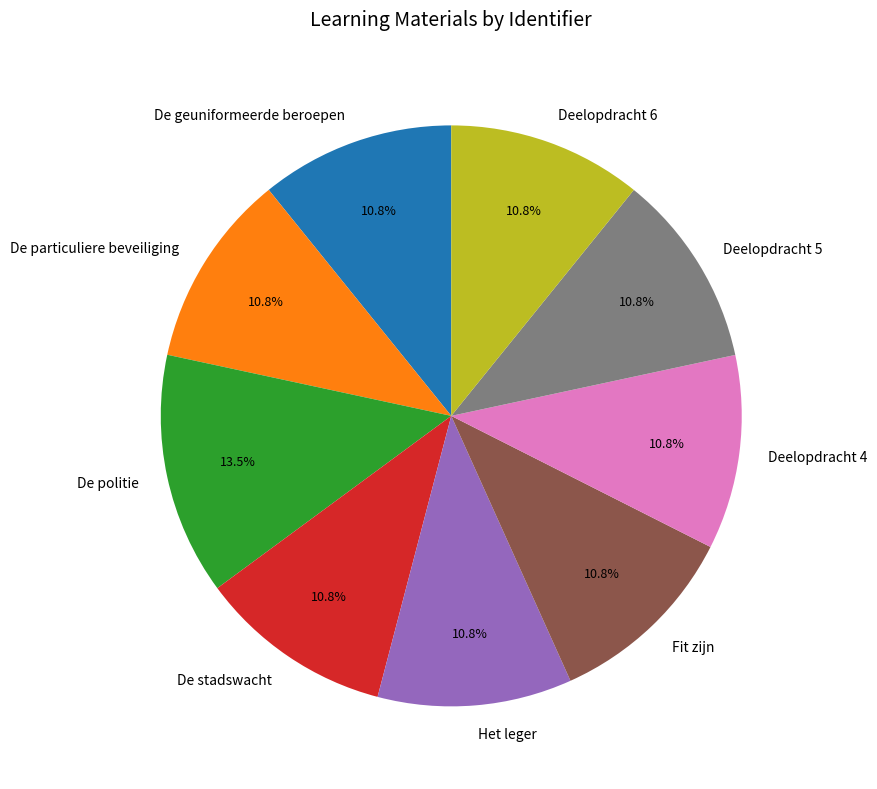

Is there a majority slice in this chart?

No